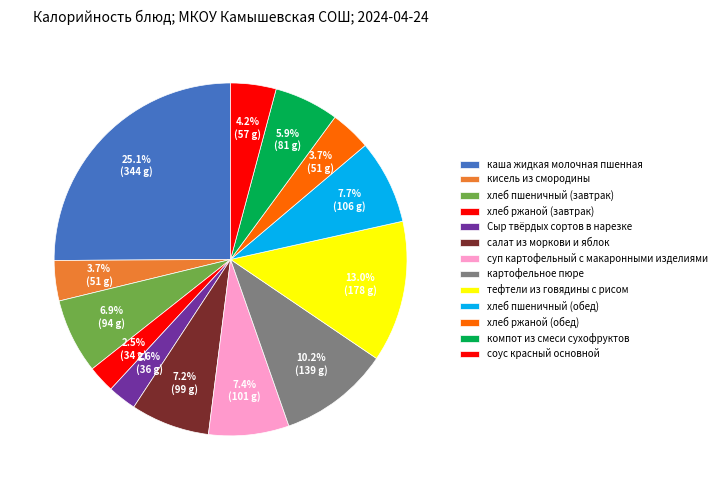

To the nearest percent, what is the average slice percentage?

8%